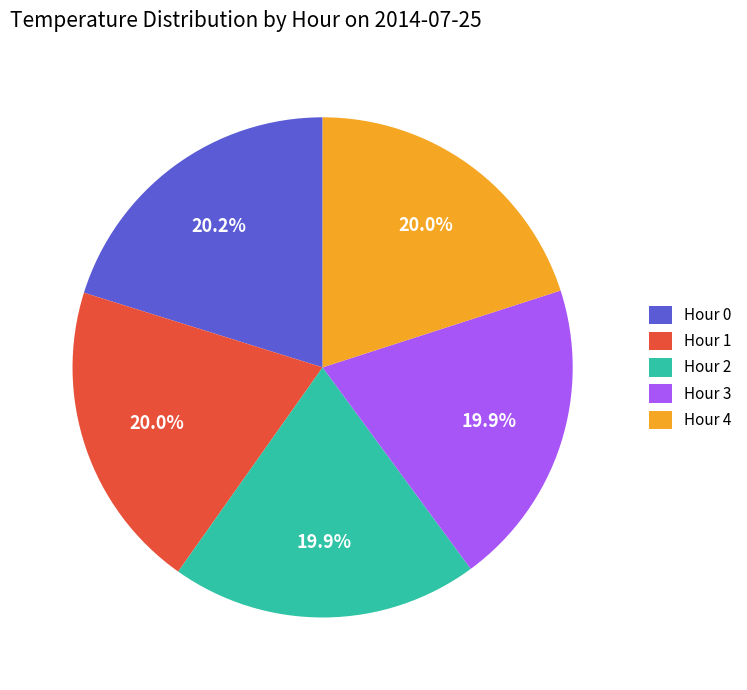

Combined, what portion of the pie is Hour 3 and Hour 1?

39.9%